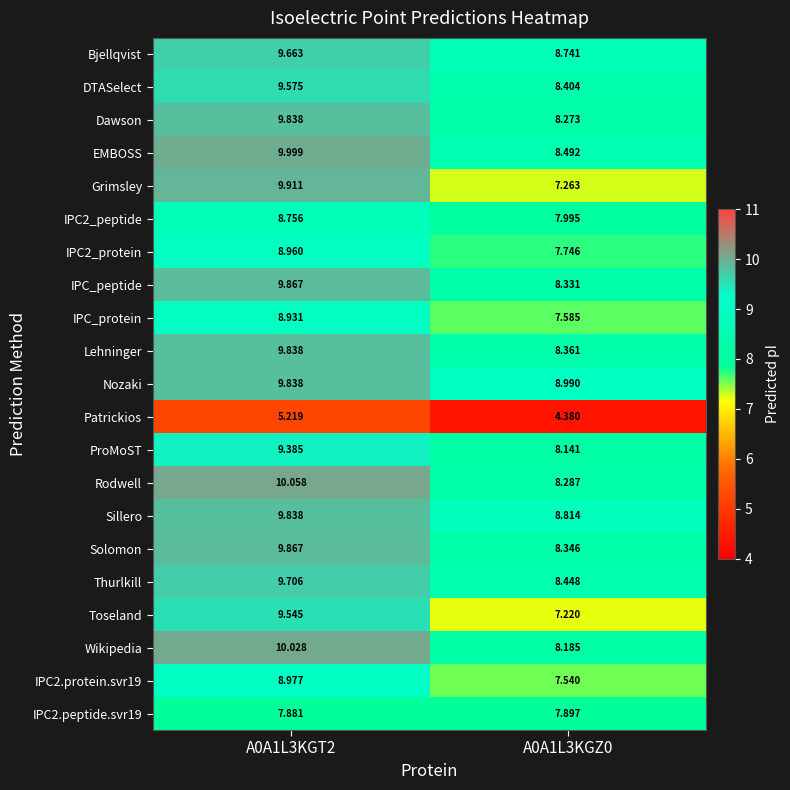

Is the value of Lehninger at A0A1L3KGT2 greater than the value of IPC2.protein.svr19 at A0A1L3KGT2?

Yes